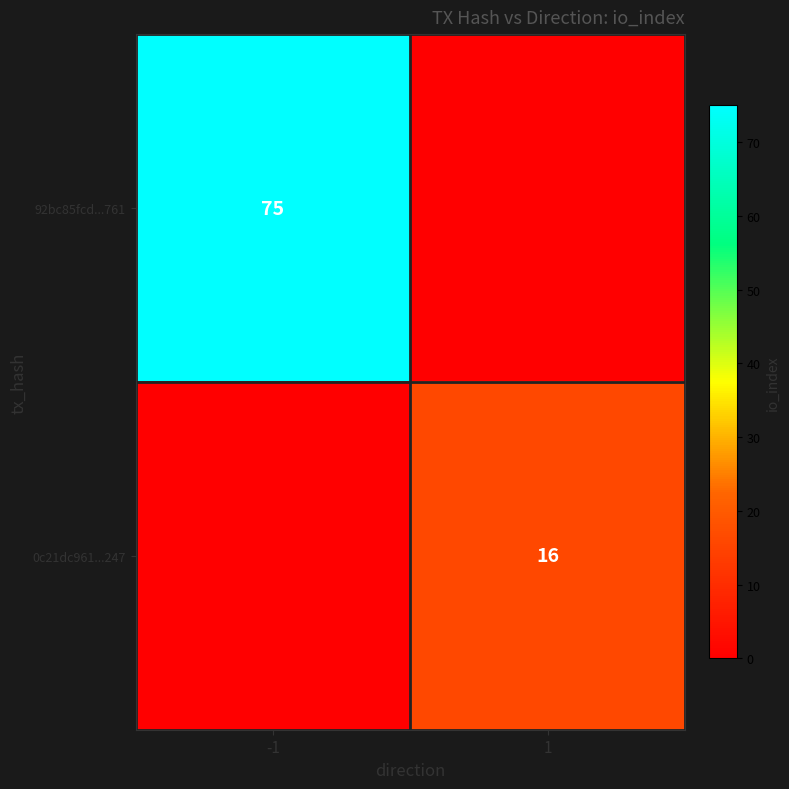

The value of 92bc85fcd...761 at -1 is 113. True or false?

False